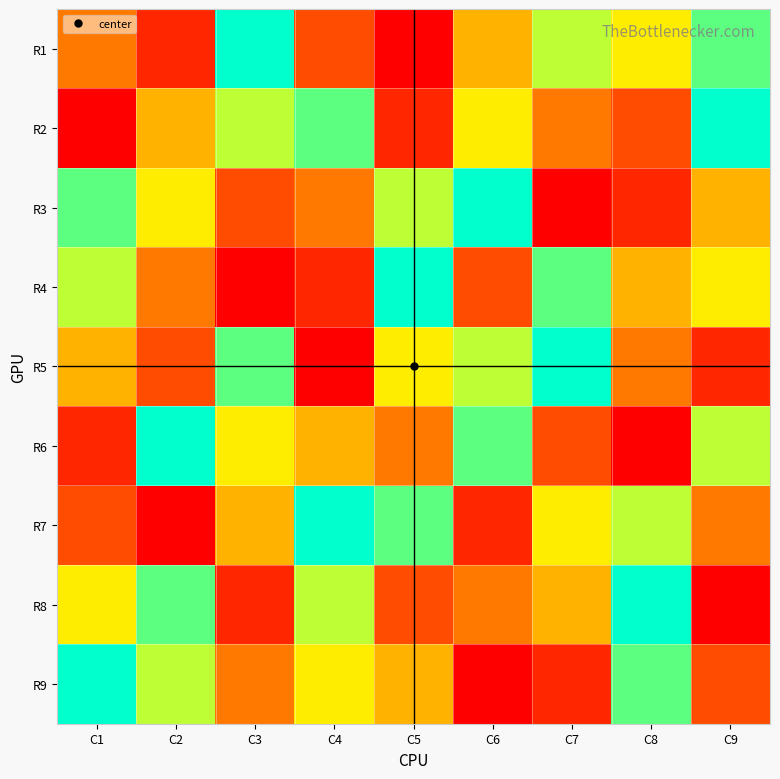

Rank the series at C6 from lowest to highest value.

R9, R7, R4, R8, R1, R2, R5, R6, R3